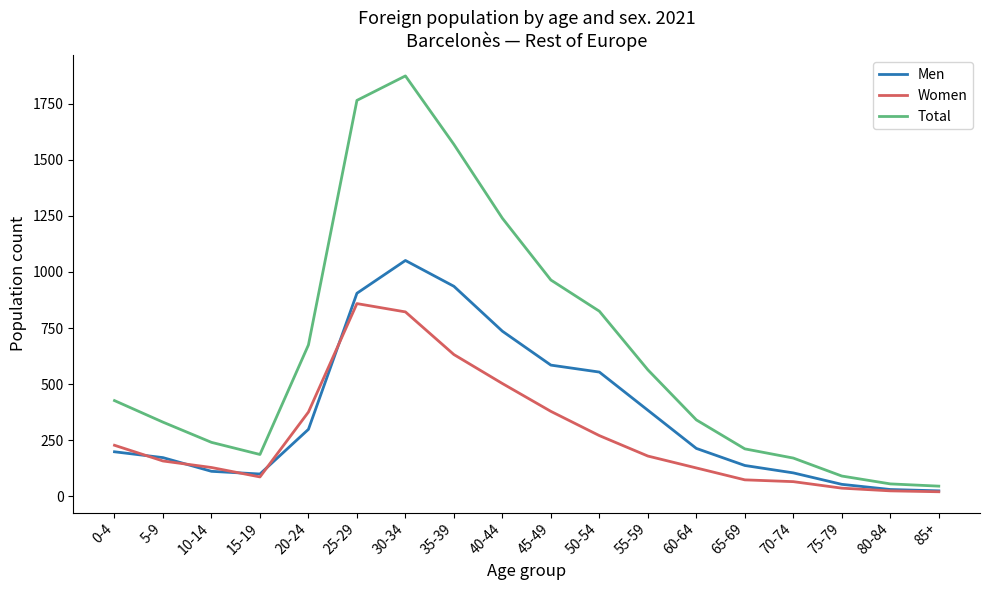

True or false: Total and Men cross at least once.

False